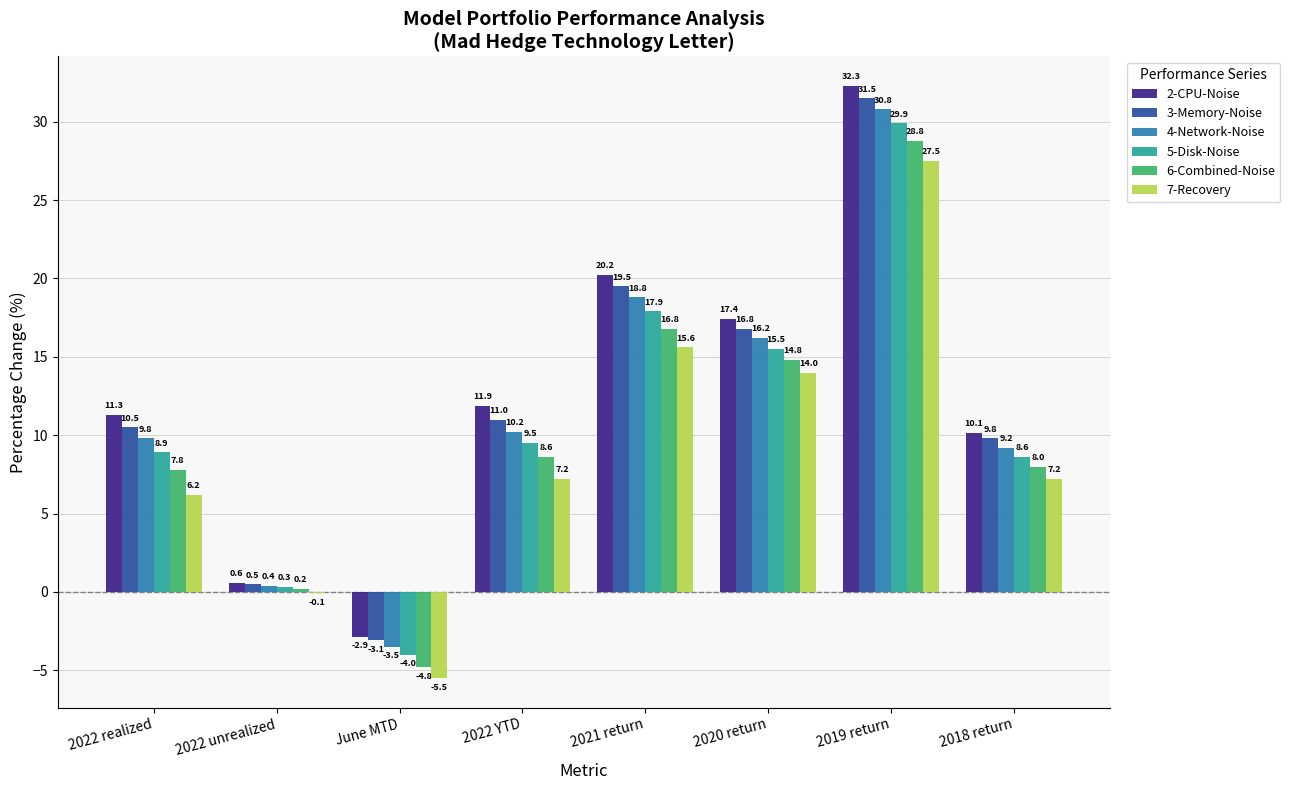

Which series changed the most between 2022 unrealized and 2022 YTD?

2-CPU-Noise